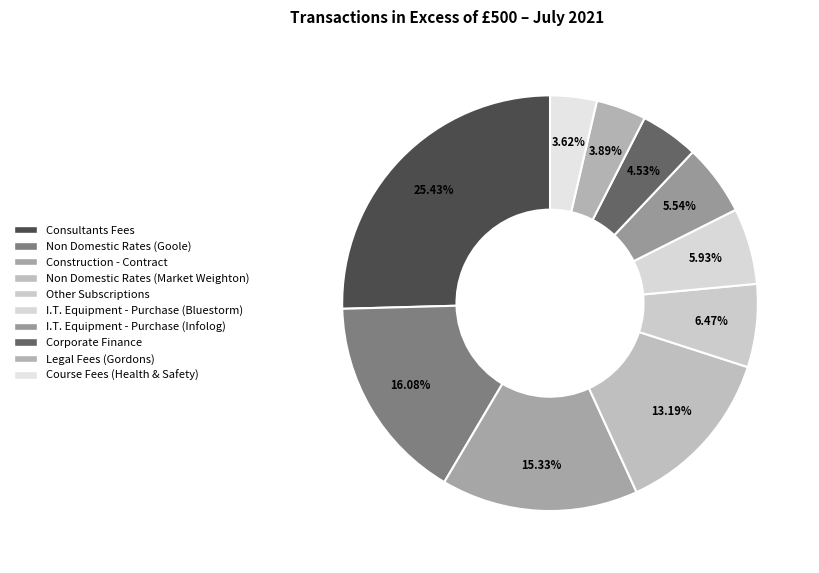

Does I.T. Equipment - Purchase (Bluestorm) represent more than half of the total?

No